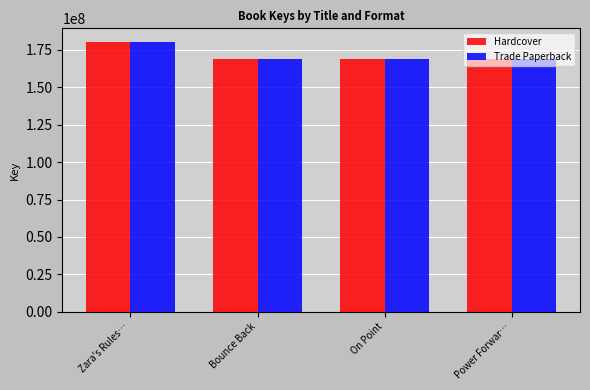

Which label corresponds to the largest value in the chart?

Zara's Rules…